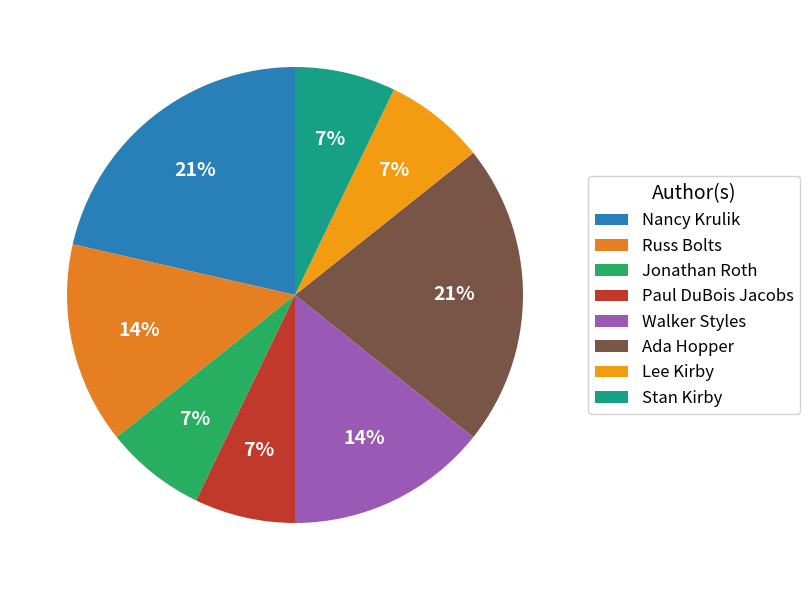

Rank the categories by value from highest to lowest.

Nancy Krulik, Ada Hopper, Russ Bolts, Walker Styles, Jonathan Roth, Paul DuBois Jacobs, Lee Kirby, Stan Kirby